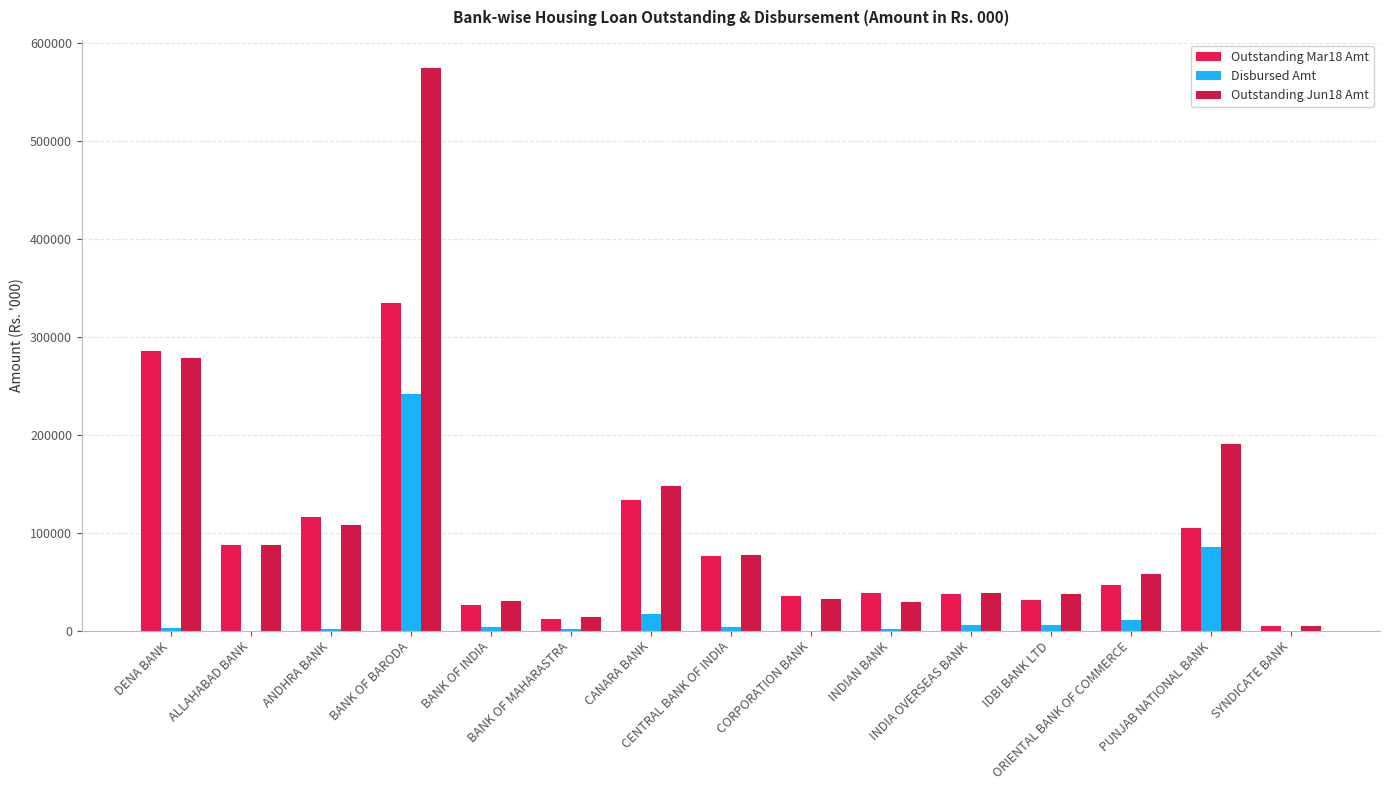

List the labels in order of Outstanding Mar18 Amt value, smallest first.

SYNDICATE BANK, BANK OF MAHARASTRA, BANK OF INDIA, IDBI BANK LTD, CORPORATION BANK, INDIA OVERSEAS BANK, INDIAN BANK, ORIENTAL BANK OF COMMERCE, CENTRAL BANK OF INDIA, ALLAHABAD BANK, PUNJAB NATIONAL BANK, ANDHRA BANK, CANARA BANK, DENA BANK, BANK OF BARODA